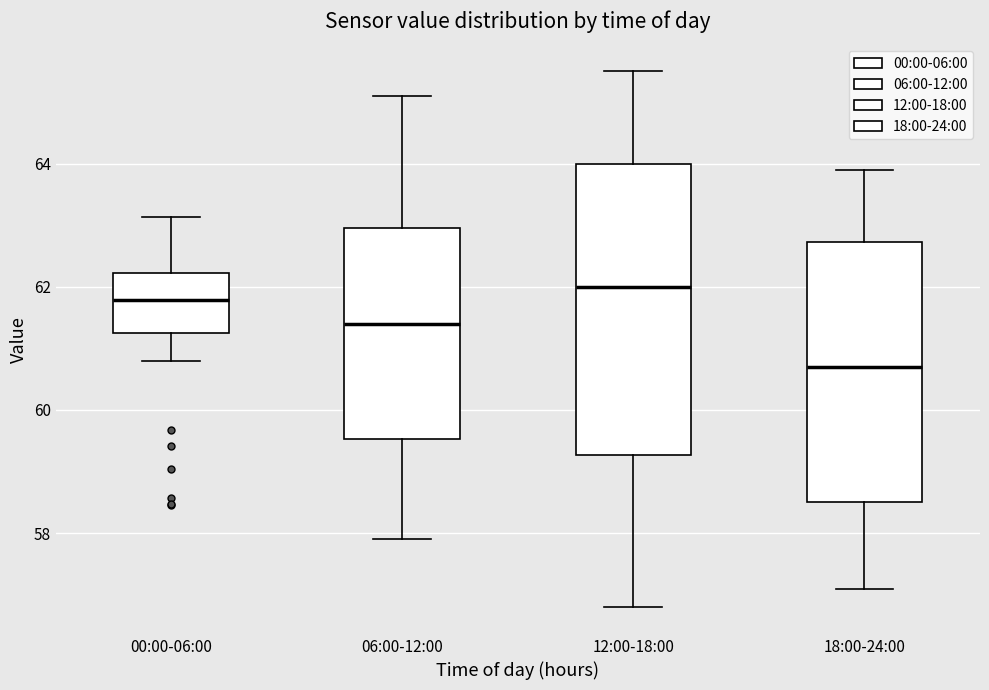

Reading left to right, read every box against the y-axis: the position of its median line, the range the box covers, and the ends of its whiskers. The values are not printed on the chart, so give them approximately, as read against the axis.

00:00-06:00: median 61.8, box 61.2 to 62.2, whiskers 60.8 to 63.2
06:00-12:00: median 61.4, box 59.6 to 63.0, whiskers 58.0 to 65.2
12:00-18:00: median 62.0, box 59.2 to 64.0, whiskers 56.8 to 65.6
18:00-24:00: median 60.8, box 58.6 to 62.8, whiskers 57.2 to 64.0